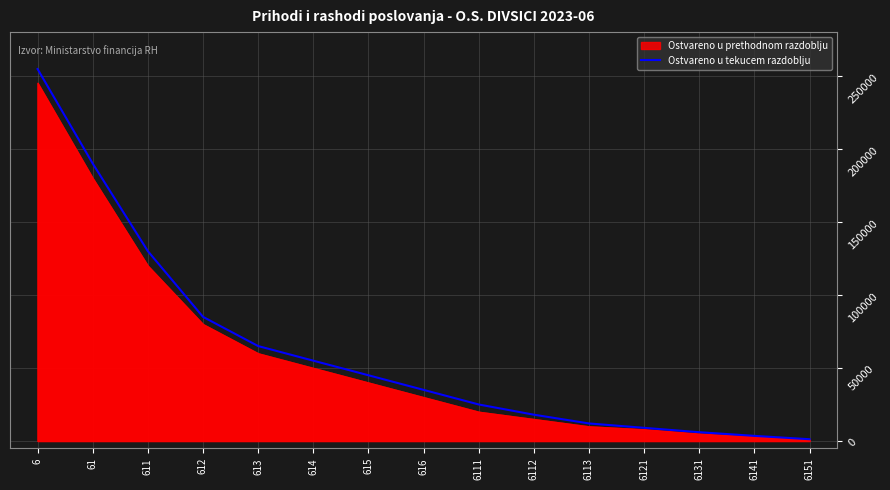

Reading left to right, transcribe all the data shown in this chart.

254718.4	190000.0	130000.0	85000.0	65000.0	55000.0	45000.0	35000.0	25000.0	18000.0	12000.0	9000.0	6000.0	3500.0	1200.0